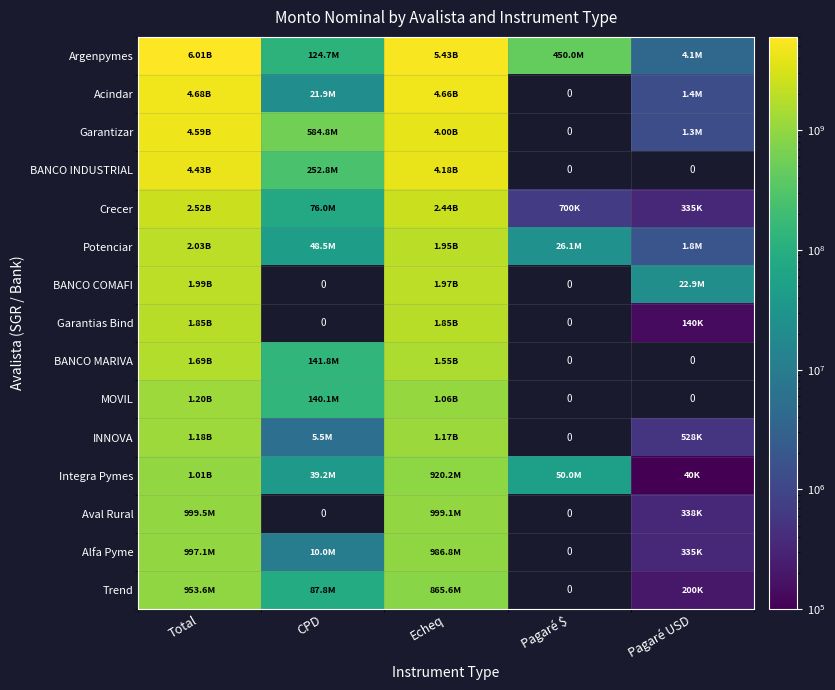

At how many categories does at least one series exceed 1538494820?

2